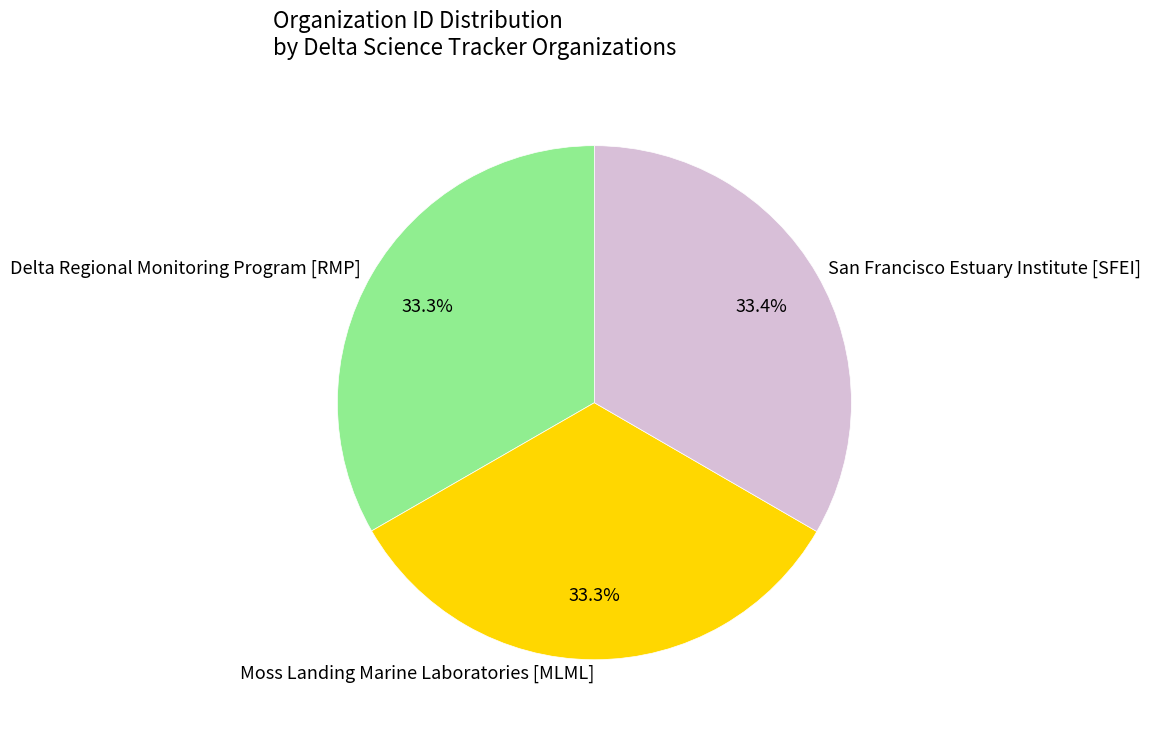

To the nearest percent, what is the average slice percentage?

33%